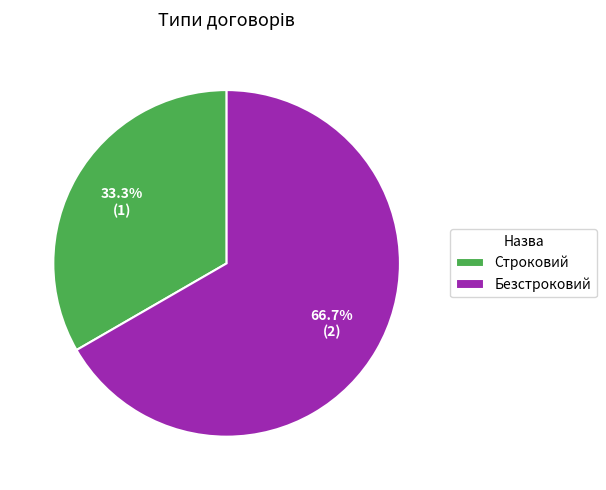

Does any single category account for the majority?

Yes